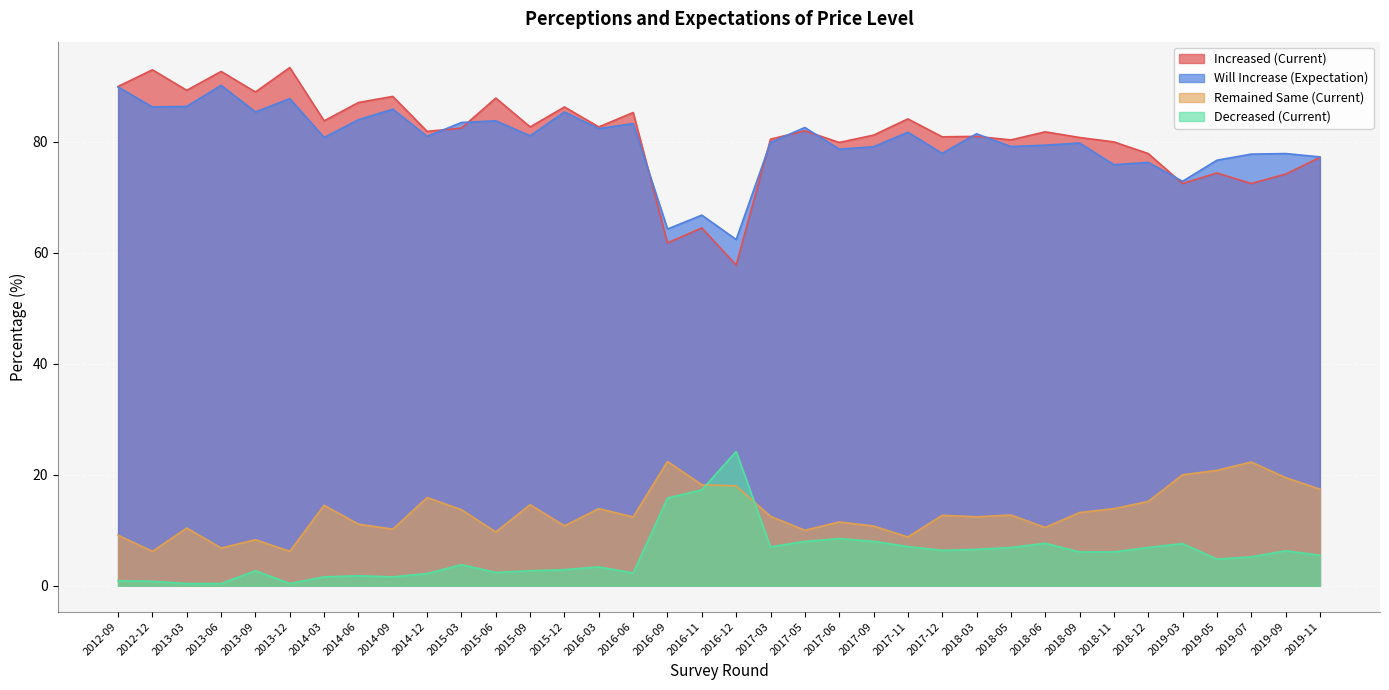

What are all the series names shown in the legend?

Increased (Current), Will Increase (Expectation), Remained Same (Current), Decreased (Current)